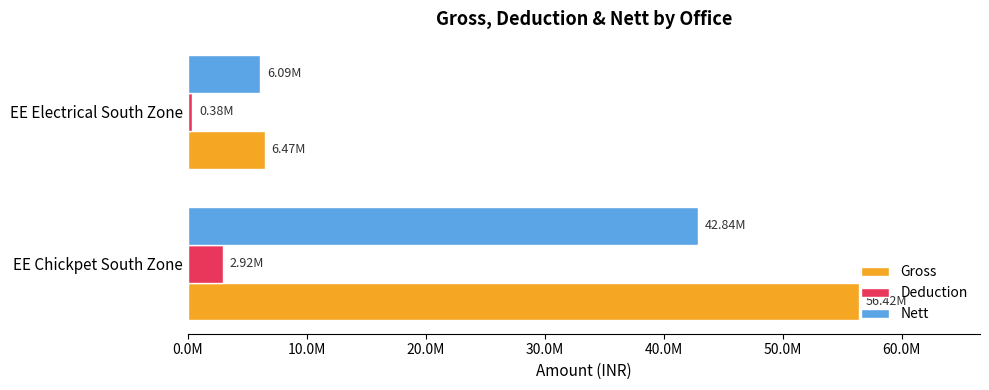

What are all the series names shown in the legend?

Gross, Deduction, Nett